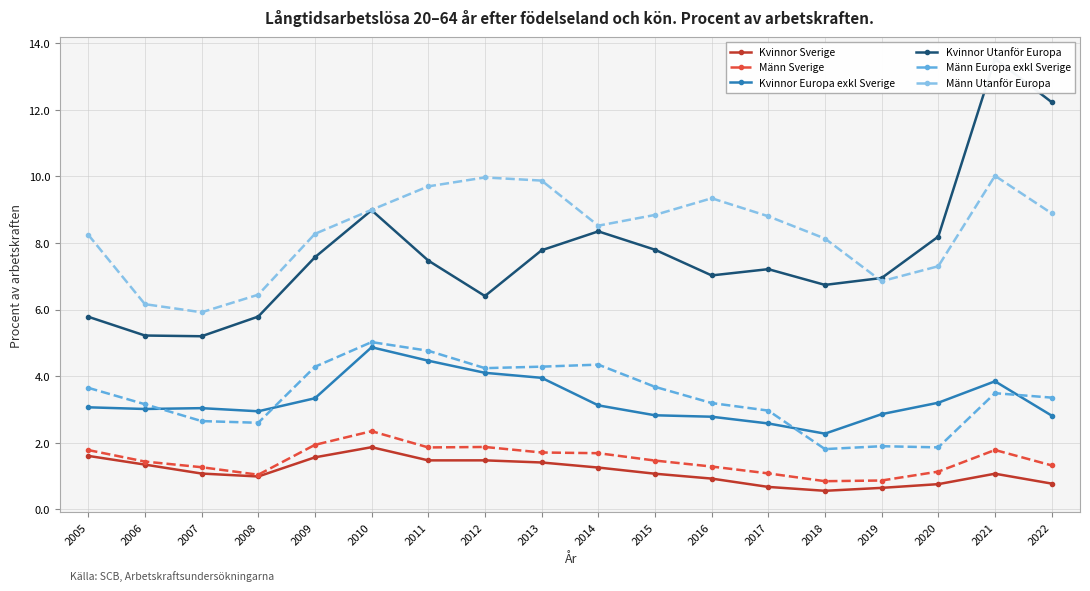

What are all the series names shown in the legend?

Kvinnor Sverige, Männ Sverige, Kvinnor Europa exkl Sverige, Kvinnor Utanför Europa, Männ Europa exkl Sverige, Männ Utanför Europa